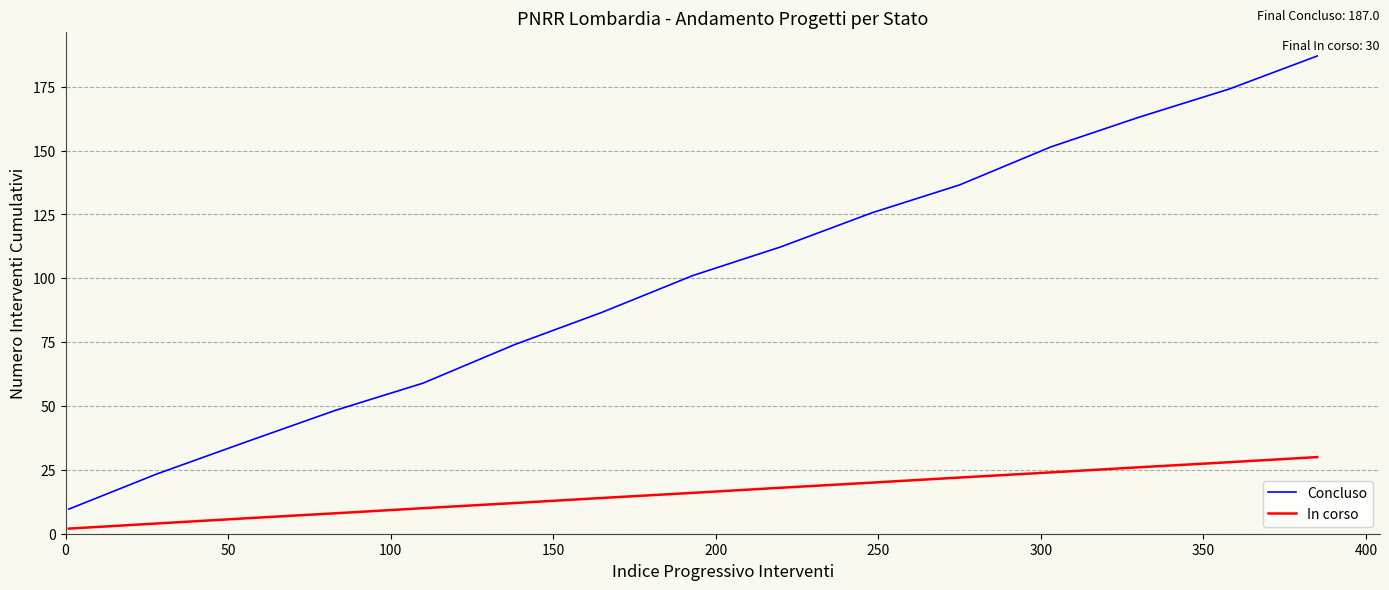

Which series has the largest range (max minus min)?

Concluso